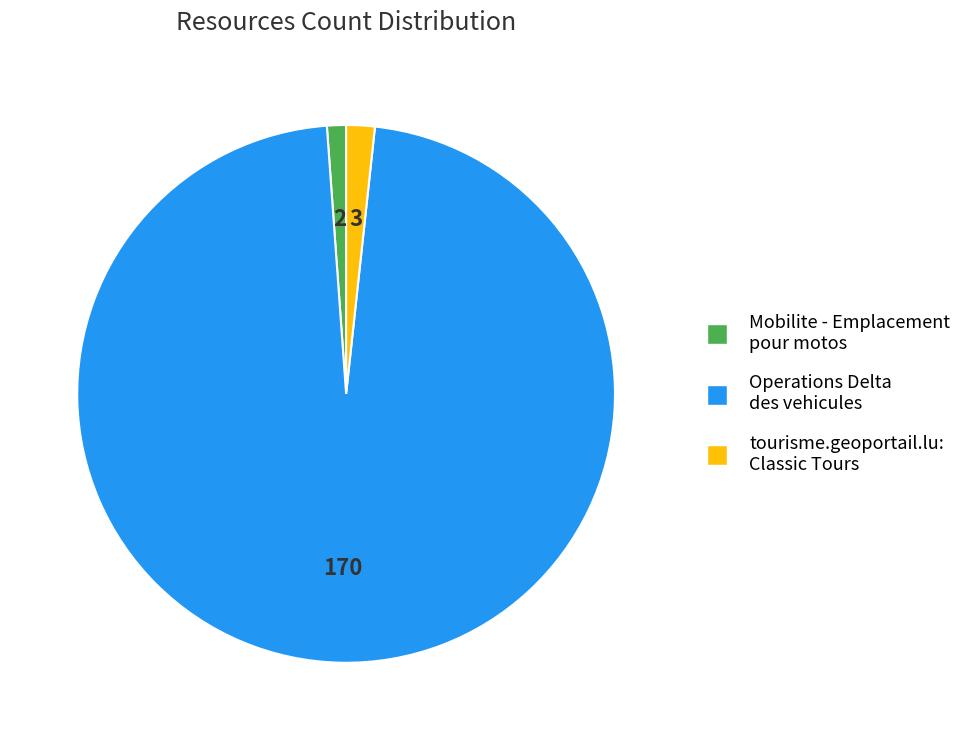

Is there any slice that represents more than half of the pie?

Yes